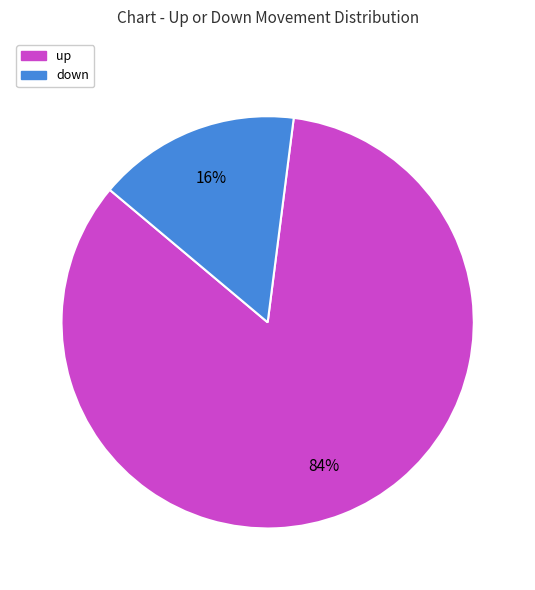

To the nearest percent, what portion does down represent?

16%